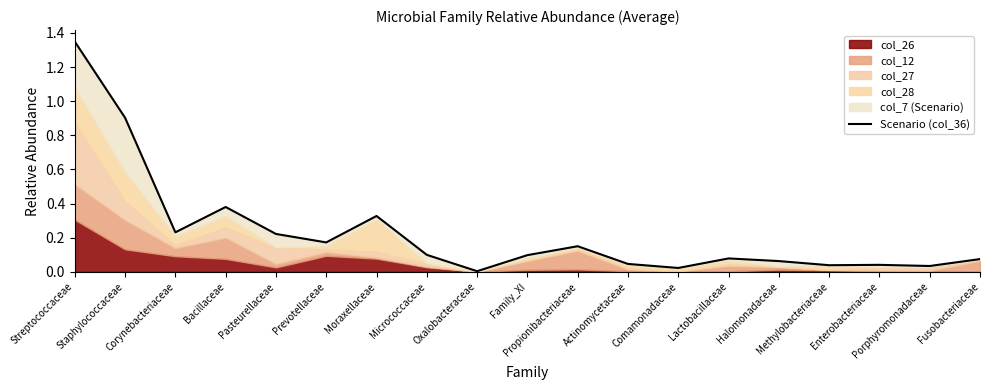

List the labels in order of value, largest first.

Streptococcaceae, Staphylococcaceae, Bacillaceae, Moraxellaceae, Corynebacteriaceae, Pasteurellaceae, Prevotellaceae, Propionibacteriaceae, Micrococcaceae, Family_XI, Lactobacillaceae, Fusobacteriaceae, Halomonadaceae, Actinomycetaceae, Enterobacteriaceae, Methylobacteriaceae, Porphyromonadaceae, Comamonadaceae, Oxalobacteraceae